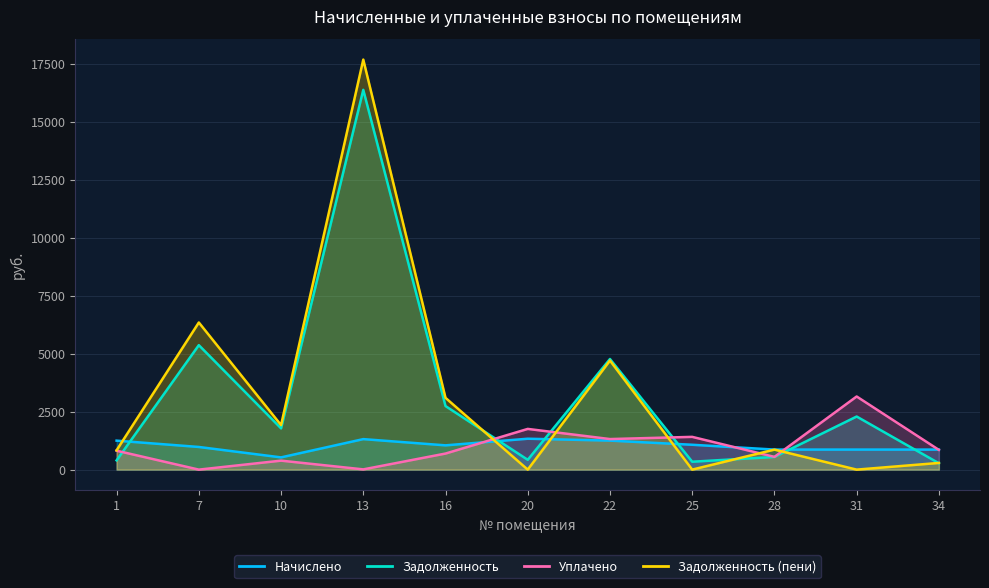

Reading left to right, transcribe all the data shown in this chart.

Начислено: 1=1248.5	7=976.4	10=527.3	13=1314.9	16=1046.1	20=1331.9	22=1250.2	25=1071.6	28=864.1	31=864.1	34=864.1
Задолженность: 1=398.9	7=5365.1	10=1778.3	13=16369.8	16=2739.6	20=422.8	22=4767.9	25=340.2	28=546.8	31=2288.3	34=274.3
Уплачено: 1=815.1	7=0.0	10=386.9	13=10.2	16=692.6	20=1754.7	22=1317.1	25=1411.8	28=549.0	31=3152.4	34=850.5
Задолженность (пени): 1=832.4	7=6341.4	10=1918.7	13=17674.4	16=3093.1	20=0.0	22=4701.0	25=0.0	28=861.9	31=0.0	34=288.0